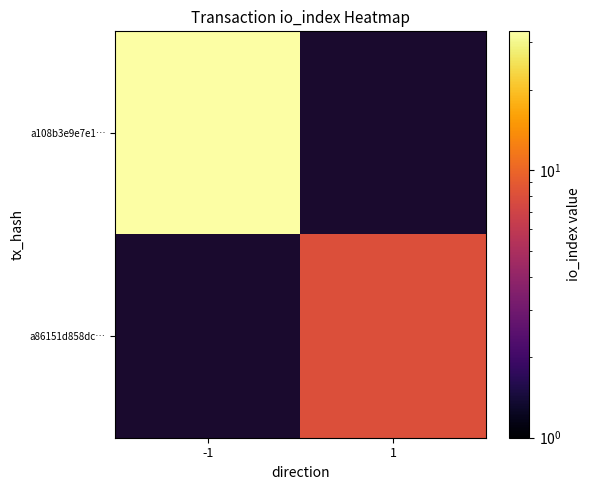

Which series has the widest spread of values?

a108b3e9e7e1…